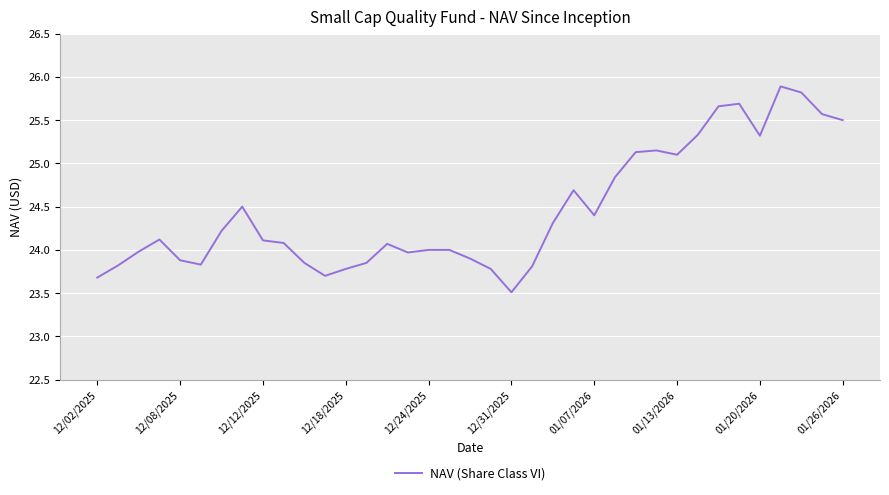

What is the average value?

24.5